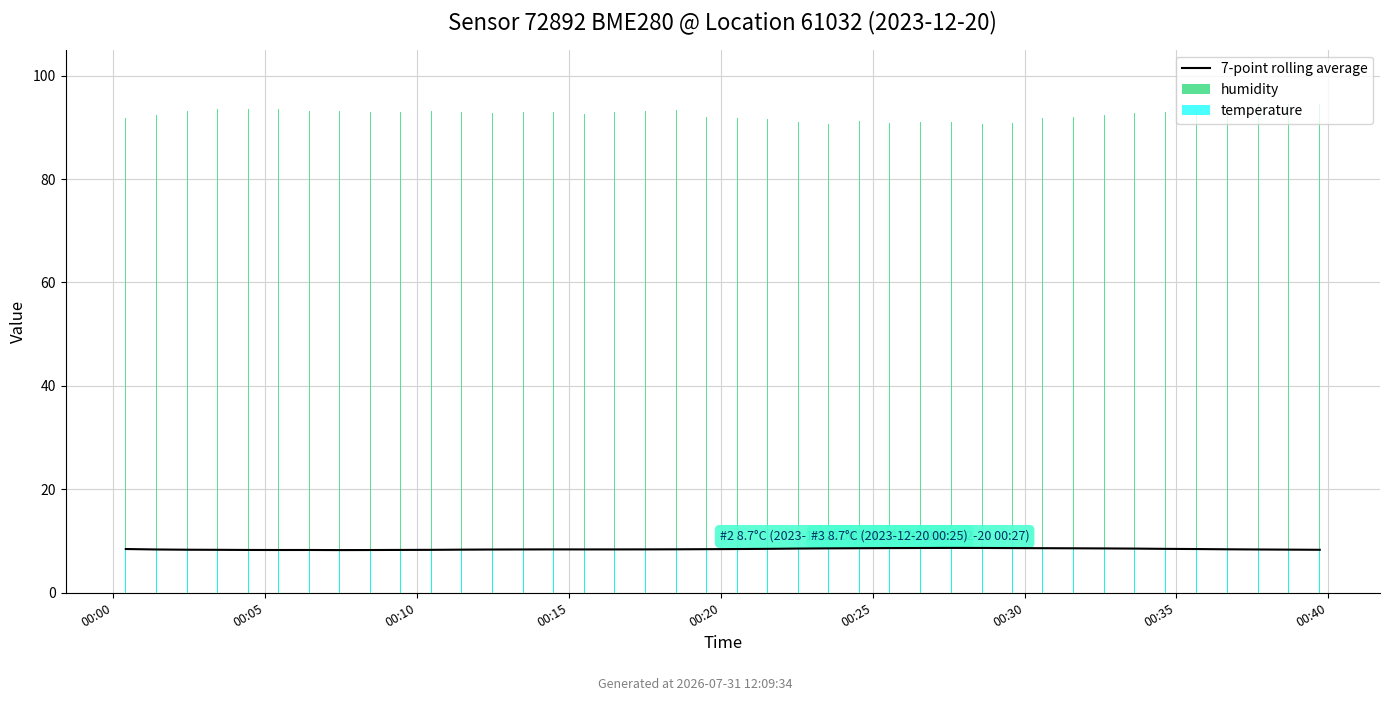

What is the sum of the temperature values at 16 and 36?

16.6